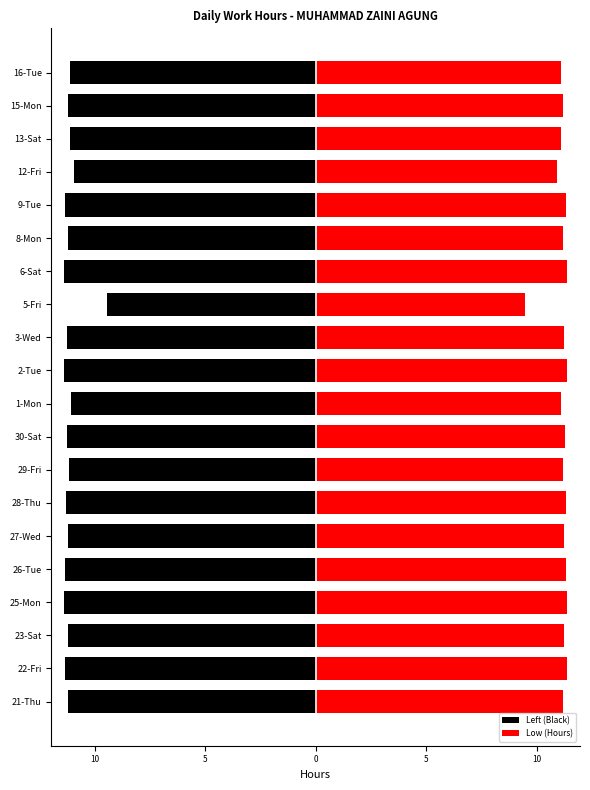

How many data points in Low (Hours) are above 11?

18